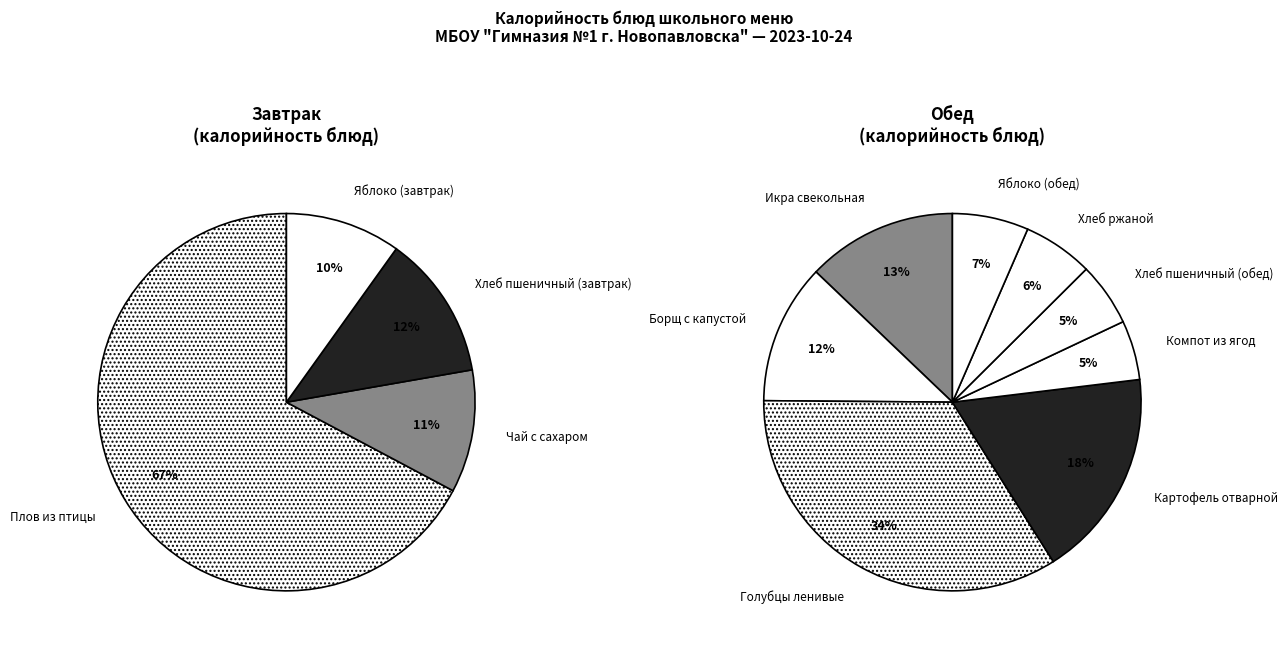

Is it true that Голубцы ленивые is 29% of the pie?

False